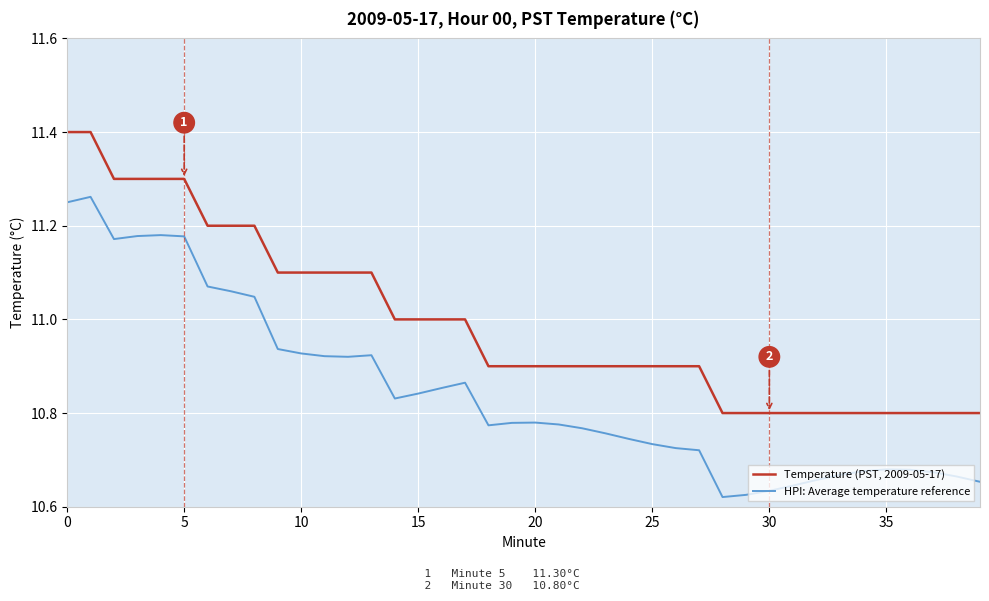

True or false: Temperature (PST, 2009-05-17) and HPI: Average temperature reference cross at least once.

False